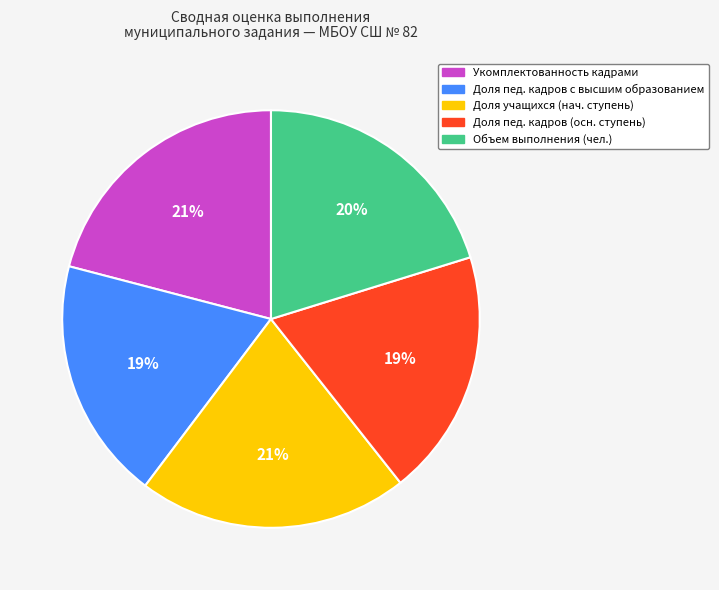

Do Объем выполнения (чел.) and Укомплектованность кадрами together represent more than half of the pie?

No